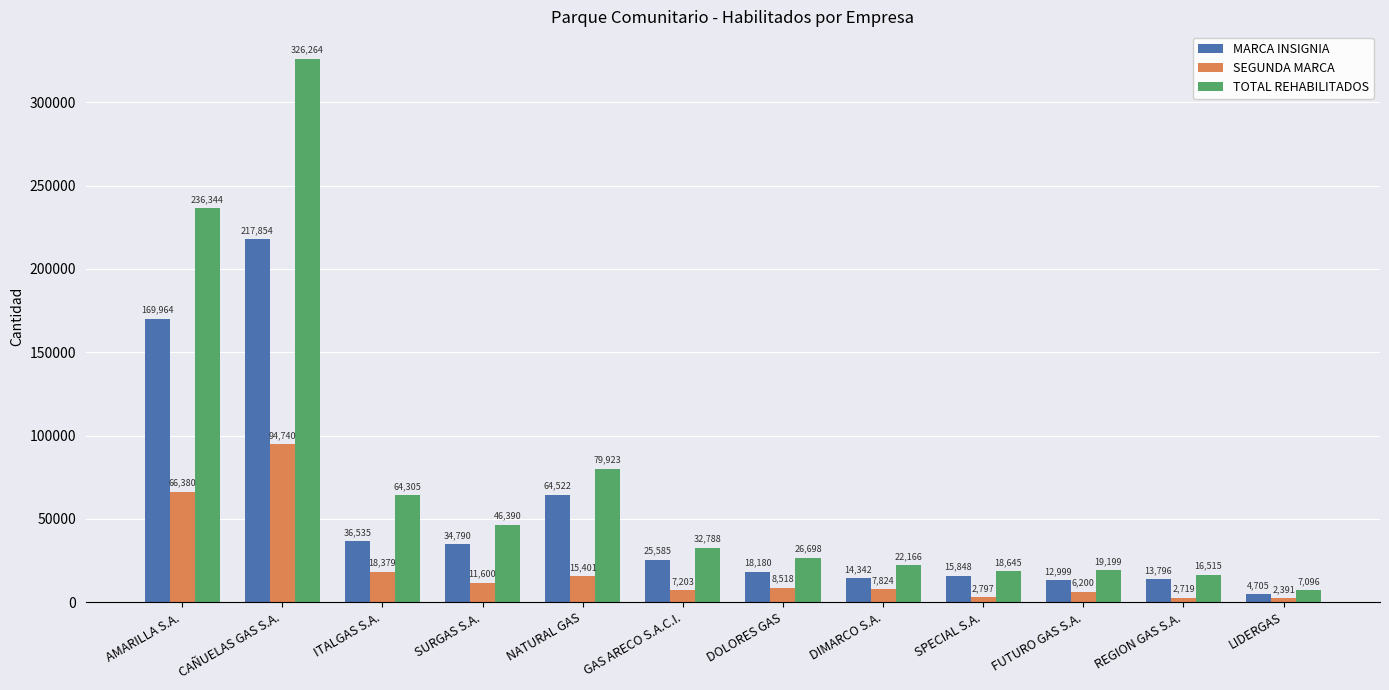

What is the difference between the maximum and minimum values in the SEGUNDA MARCA series?

92349.0